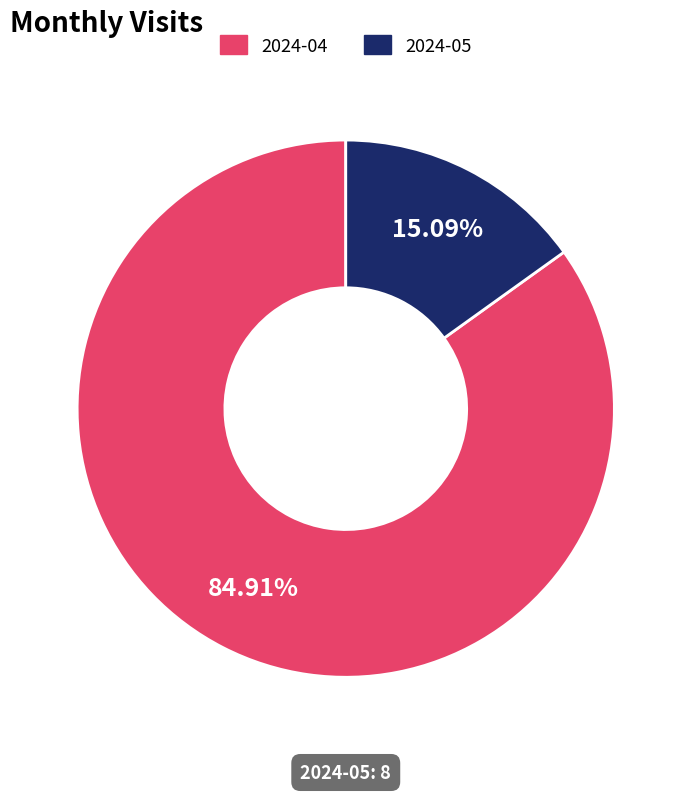

Which category accounts for the majority?

2024-04